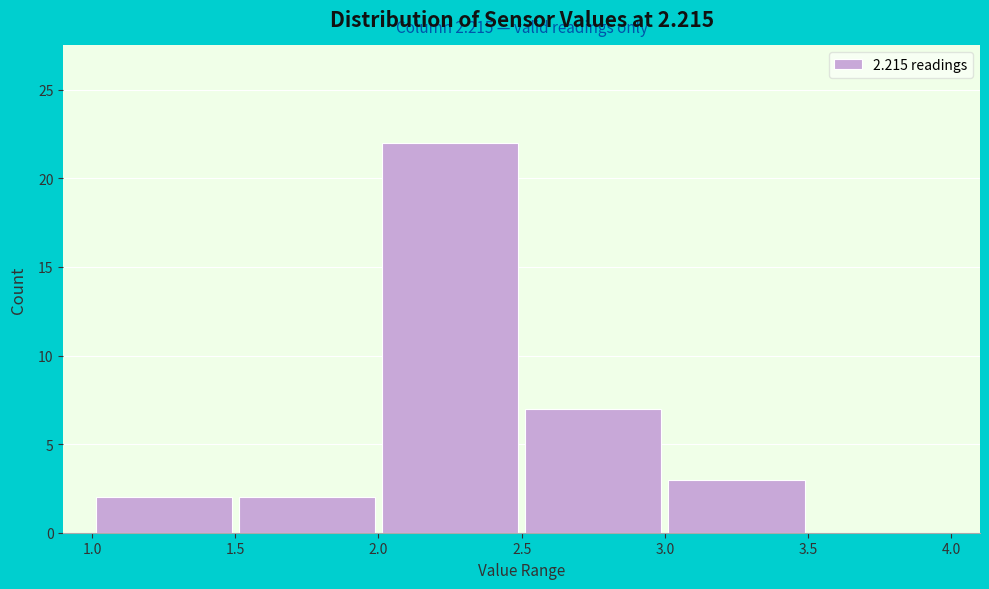

Over which range of the x-axis is the bar tallest?

2.0 to 2.5